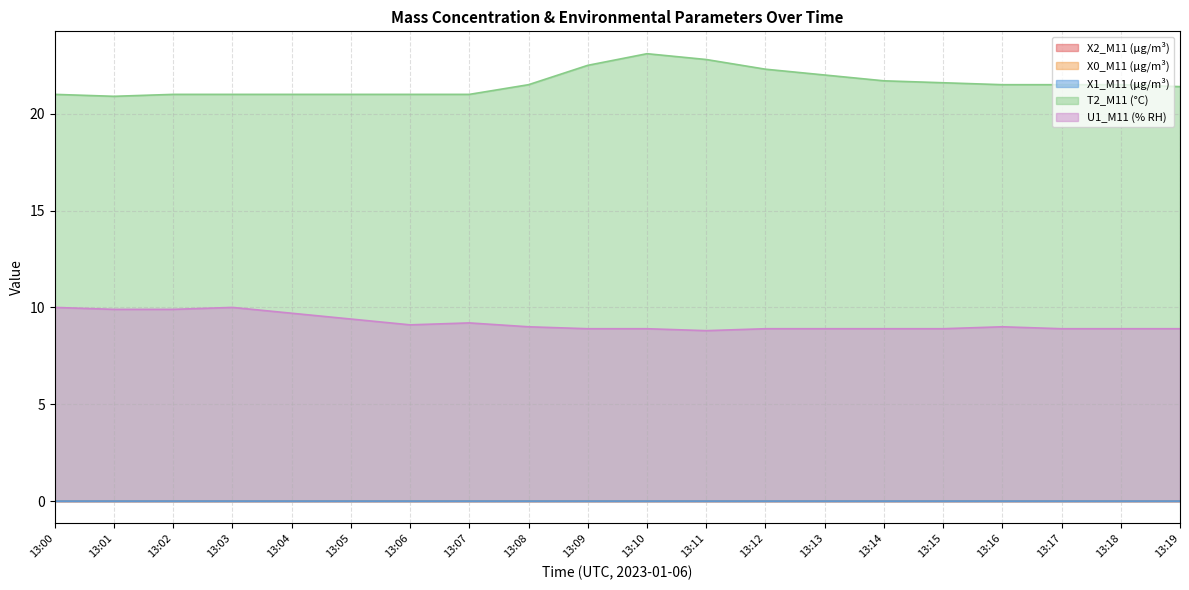

Reading right to left, transcribe all the data shown in this chart.

X2_M11 (μg/m³): 0.0	0.0	0.0	0.0	0.0	0.0	0.0	0.0	0.0	0.0	0.0	0.0	0.0	0.0	0.0	0.0	0.0	0.0	0.0	0.0
X0_M11 (μg/m³): 0.0	0.0	0.0	0.0	0.0	0.0	0.0	0.0	0.0	0.0	0.0	0.0	0.0	0.0	0.0	0.0	0.0	0.0	0.0	0.0
X1_M11 (μg/m³): 0.0	0.0	0.0	0.0	0.0	0.0	0.0	0.0	0.0	0.0	0.0	0.0	0.0	0.0	0.0	0.0	0.0	0.0	0.0	0.0
T2_M11 (°C): 21.4	21.5	21.5	21.5	21.6	21.7	22.0	22.3	22.8	23.1	22.5	21.5	21.0	21.0	21.0	21.0	21.0	21.0	20.9	21.0
U1_M11 (% RH): 8.9	8.9	8.9	9.0	8.9	8.9	8.9	8.9	8.8	8.9	8.9	9.0	9.2	9.1	9.4	9.7	10.0	9.9	9.9	10.0